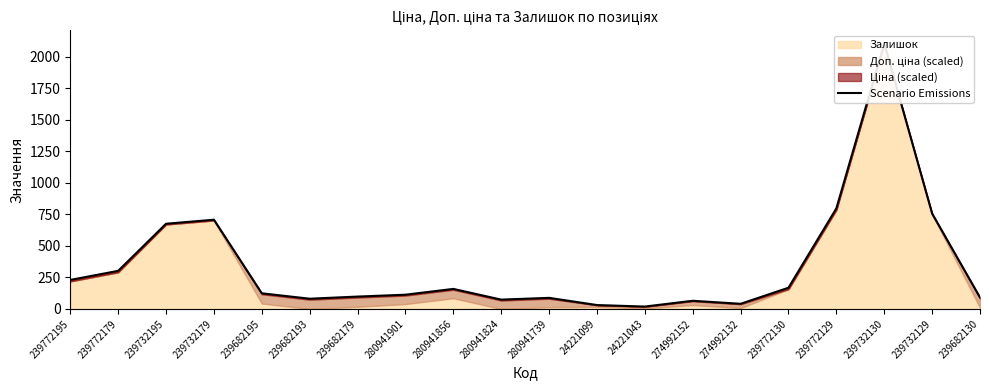

How many interior local valleys (lower than both neighbors) does the data have?

4